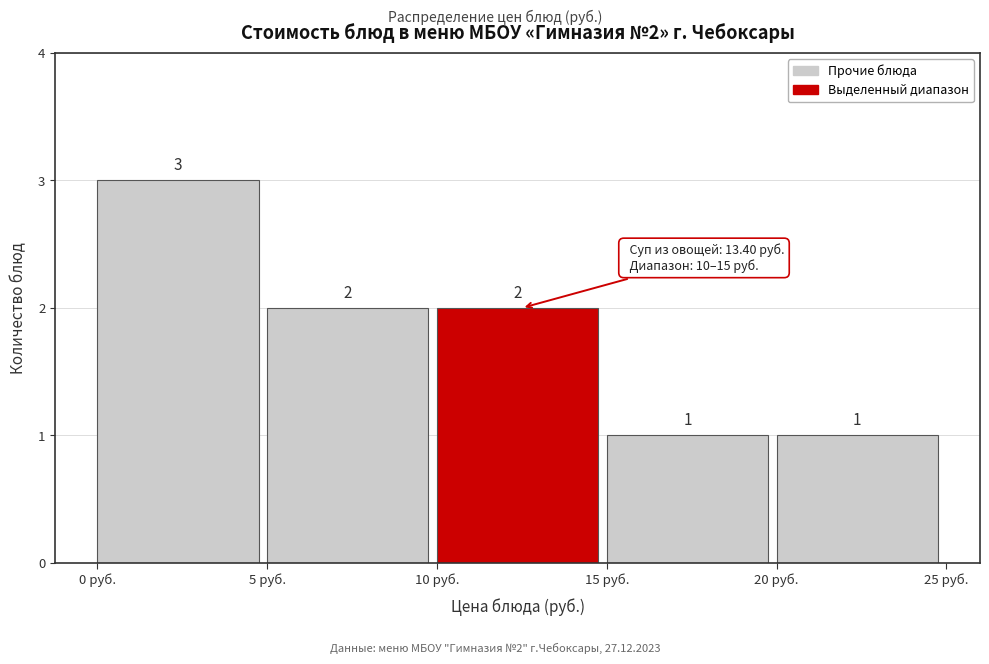

Which range on the x-axis has the tallest bar?

0 to 5